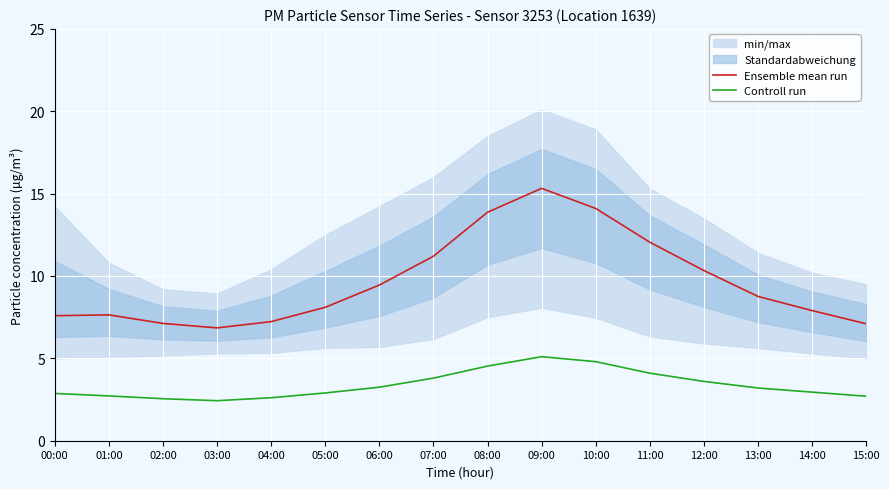

Rank the categories by Ensemble mean run value from highest to lowest.

09:00, 10:00, 08:00, 11:00, 07:00, 12:00, 06:00, 13:00, 05:00, 14:00, 01:00, 00:00, 04:00, 02:00, 15:00, 03:00